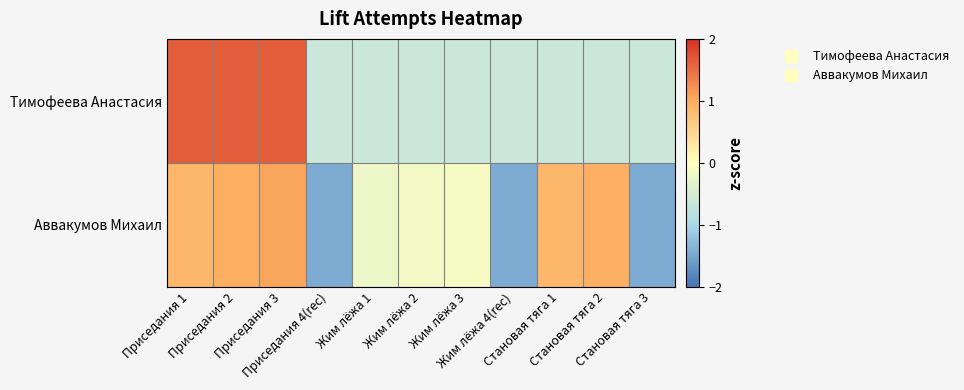

Which series has the widest spread of values?

Аввакумов Михаил